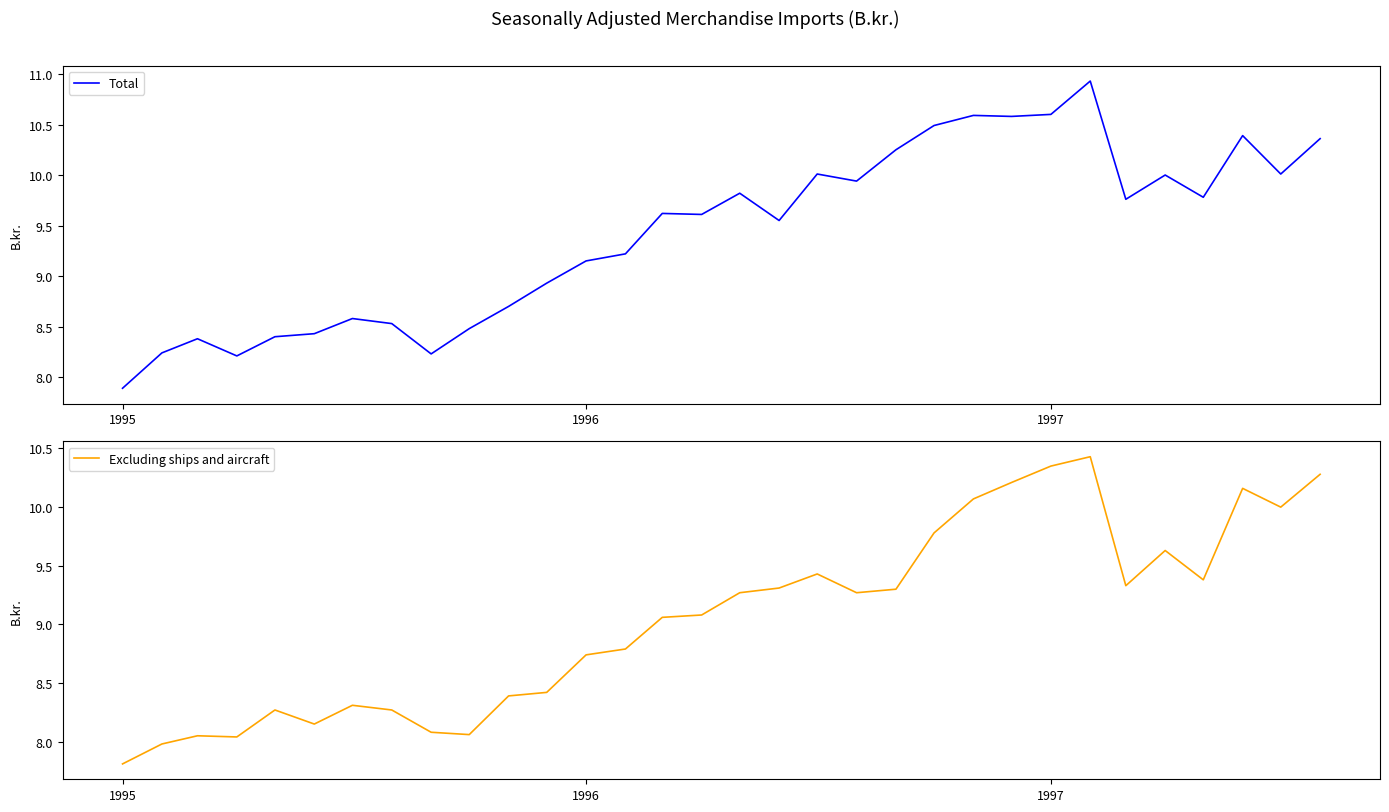

What is the difference between the second highest and minimum values in the Excluding ships and aircraft series?

2.5